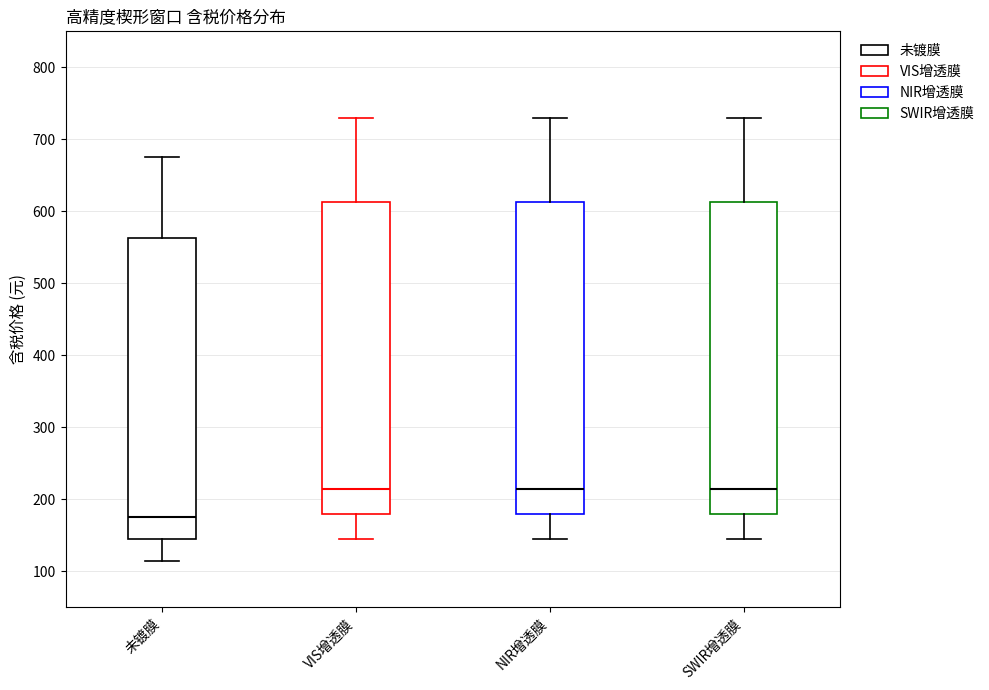

Which box's median line is the lowest?

未镀膜